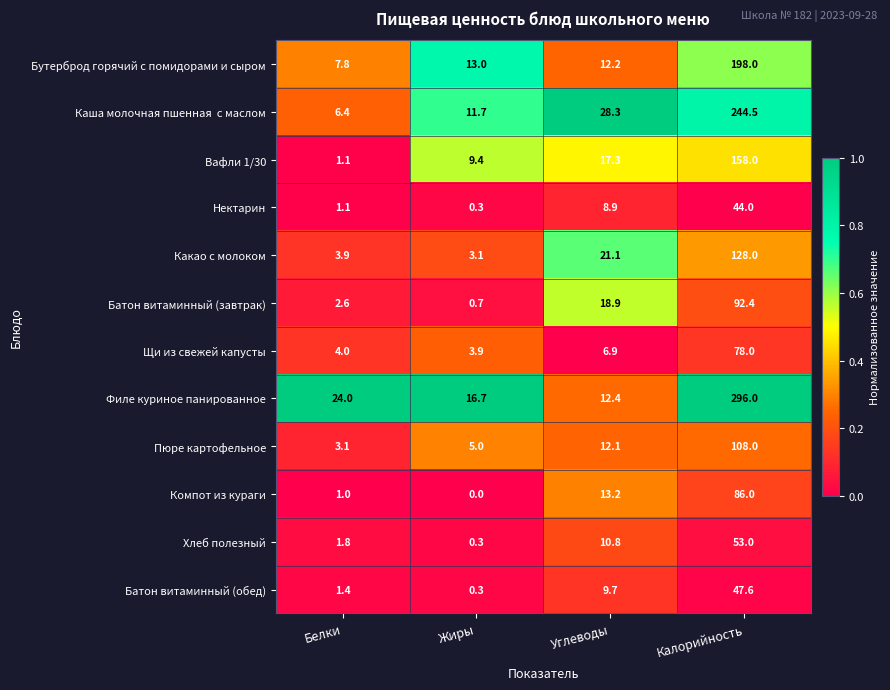

What is the sum of the Хлеб полезный values at Углеводы and Жиры?

11.1